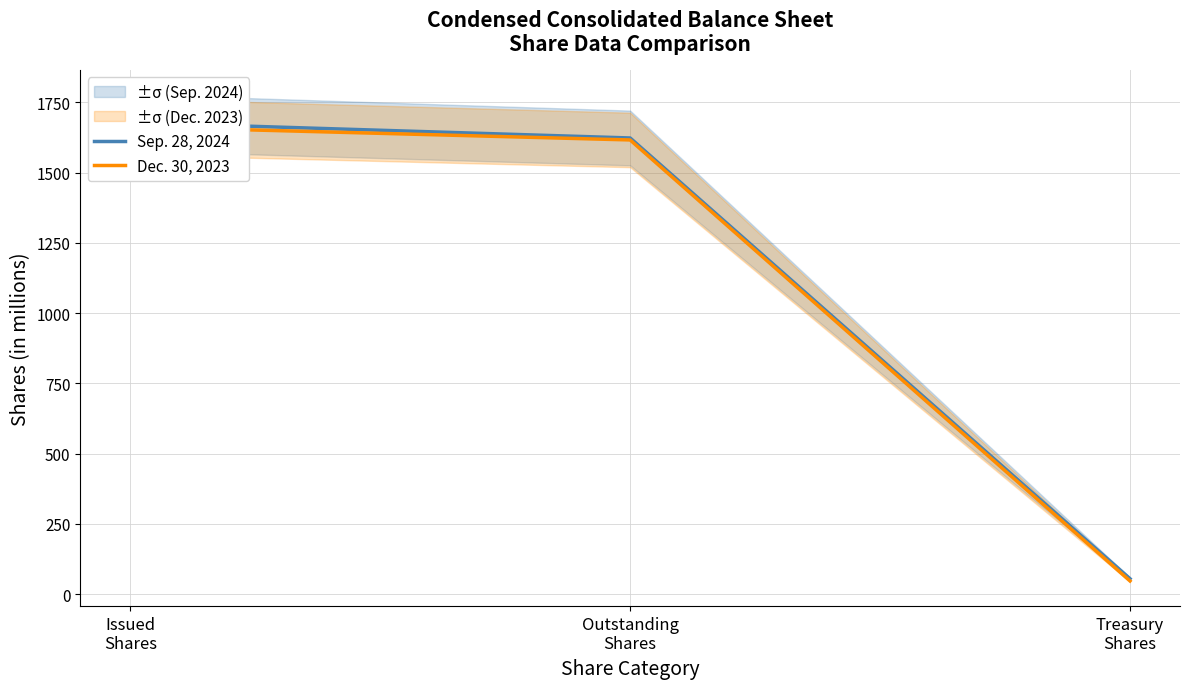

Which series has the largest total across all categories?

Sep. 28, 2024